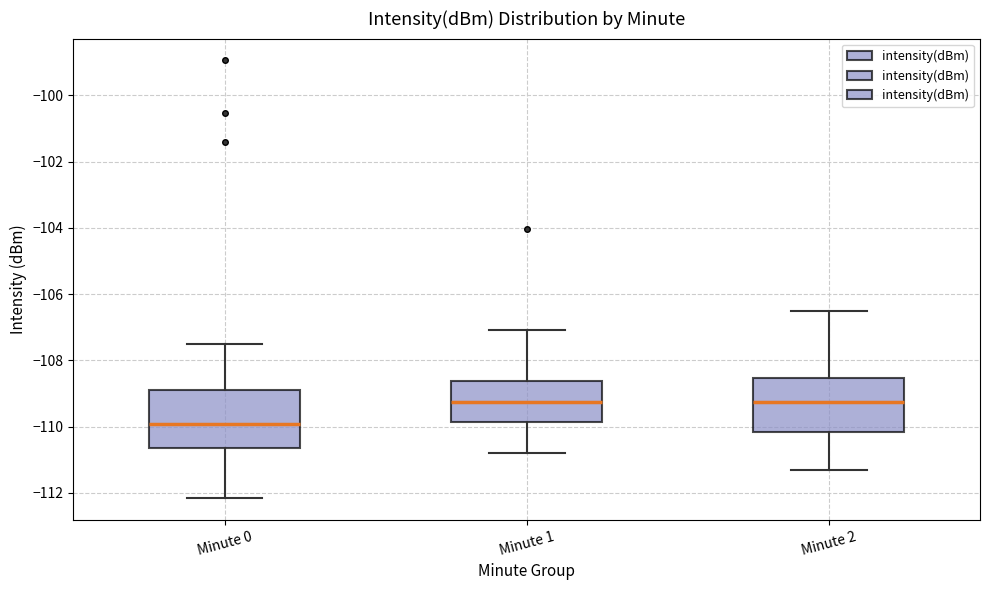

Reading left to right, read every box against the y-axis: the position of its median line, the range the box covers, and the ends of its whiskers. The values are not printed on the chart, so give them approximately, as read against the axis.

Minute 0: median -110.0, box -110.6 to -109.0, whiskers -112.2 to -107.6
Minute 1: median -109.2, box -109.8 to -108.6, whiskers -110.8 to -107.0
Minute 2: median -109.2, box -110.2 to -108.6, whiskers -111.2 to -106.4